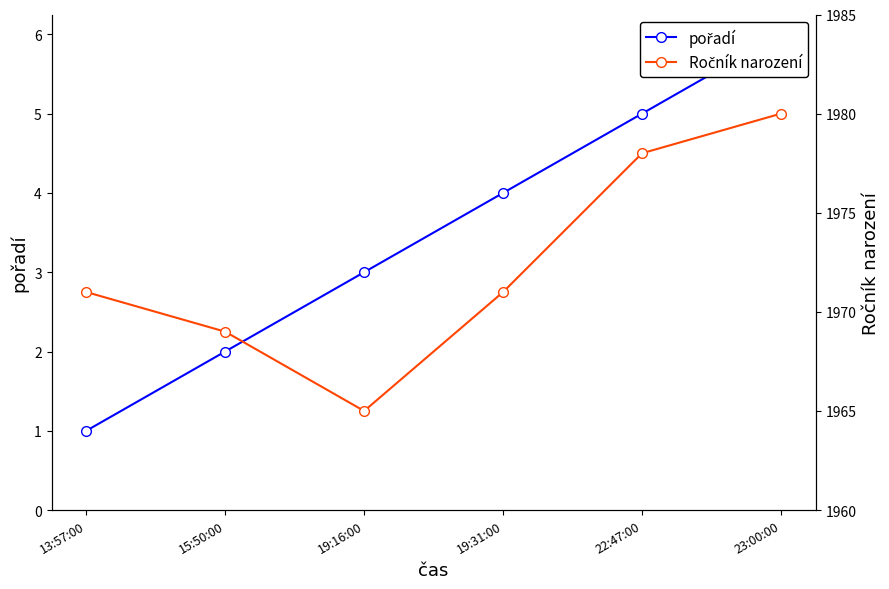

At 23:00:00, list the series in order from smallest to largest.

pořadí, Ročník narození